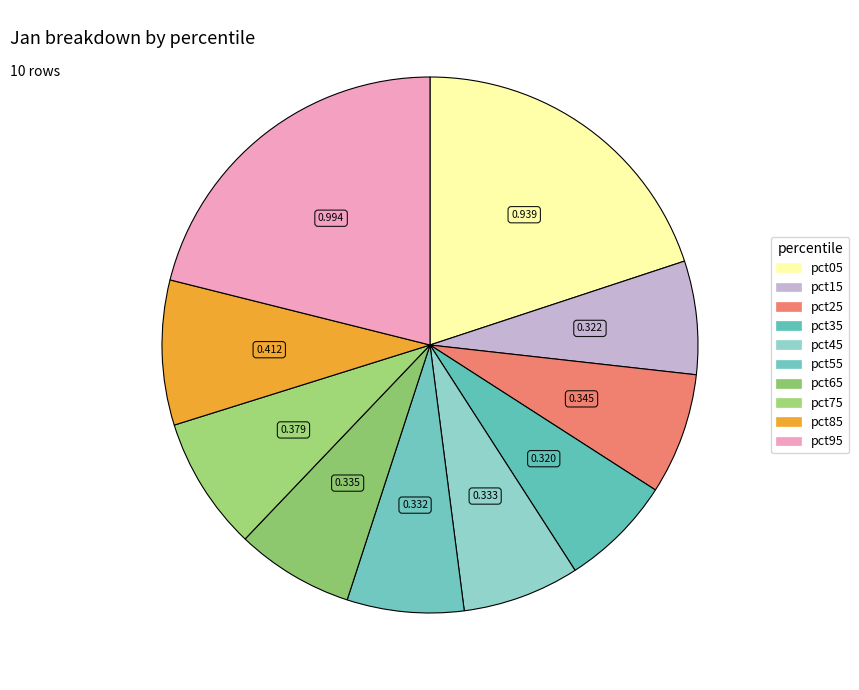

Which slice is the smallest?

pct35